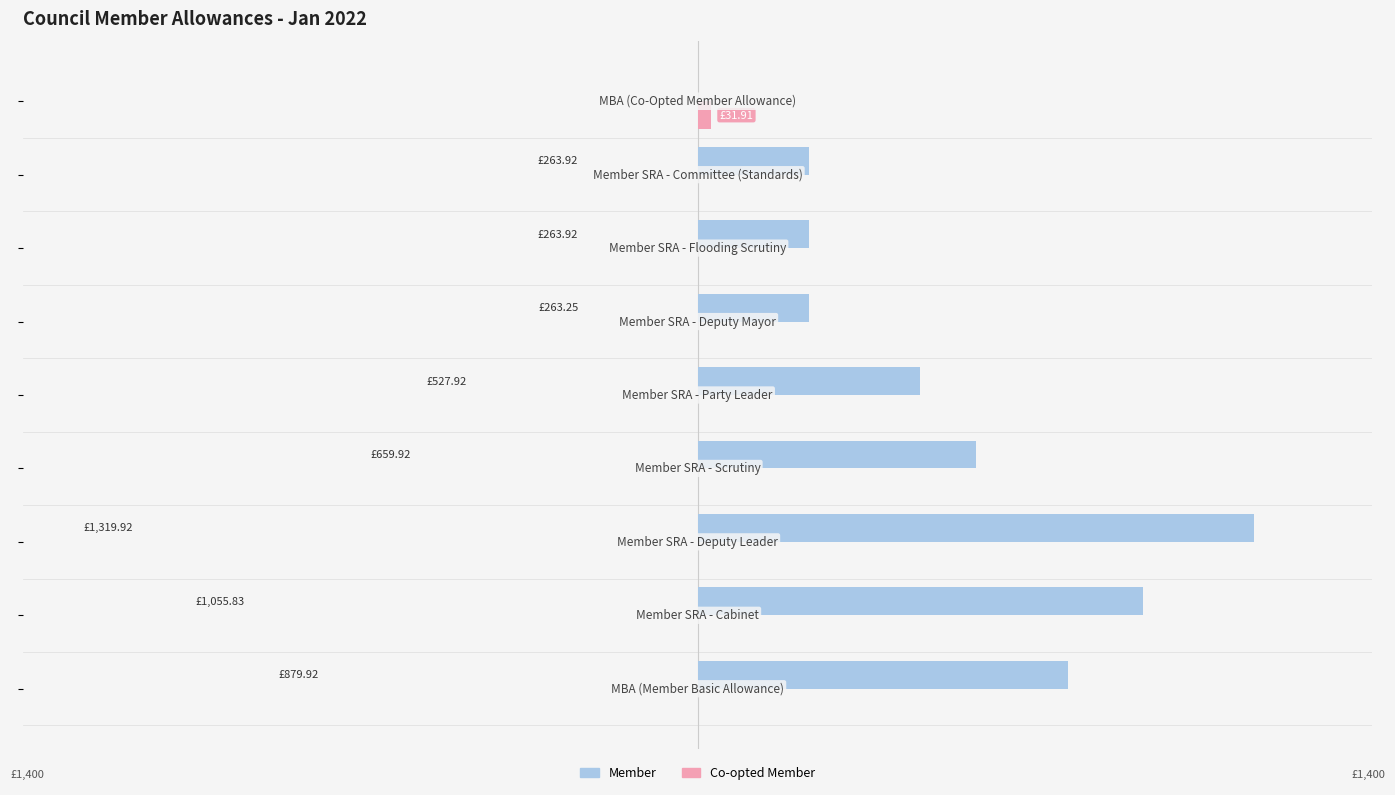

How many data points does each series have?

9